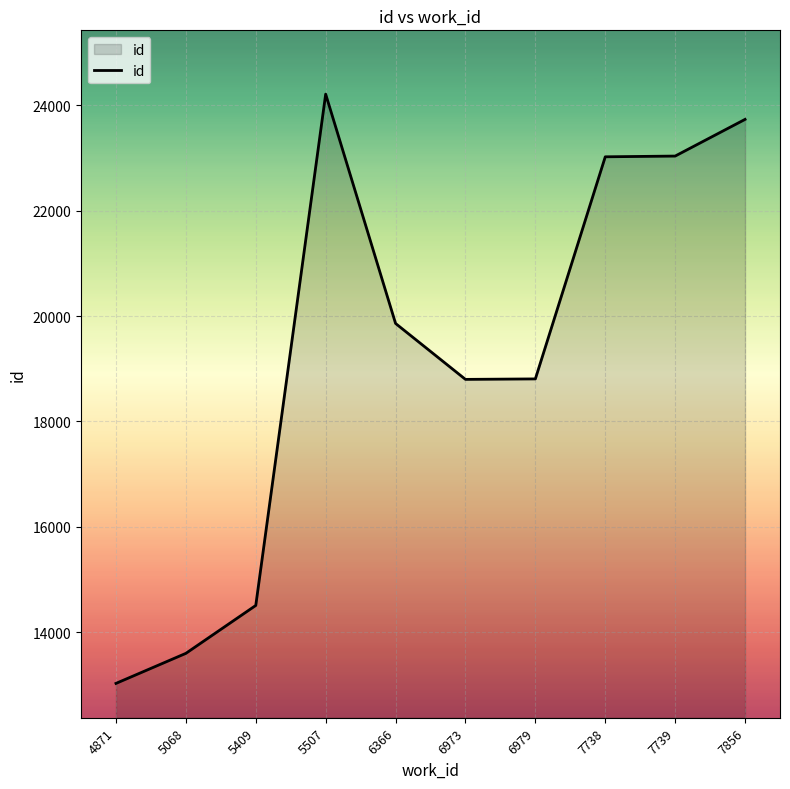

What is the greatest value displayed?

24210